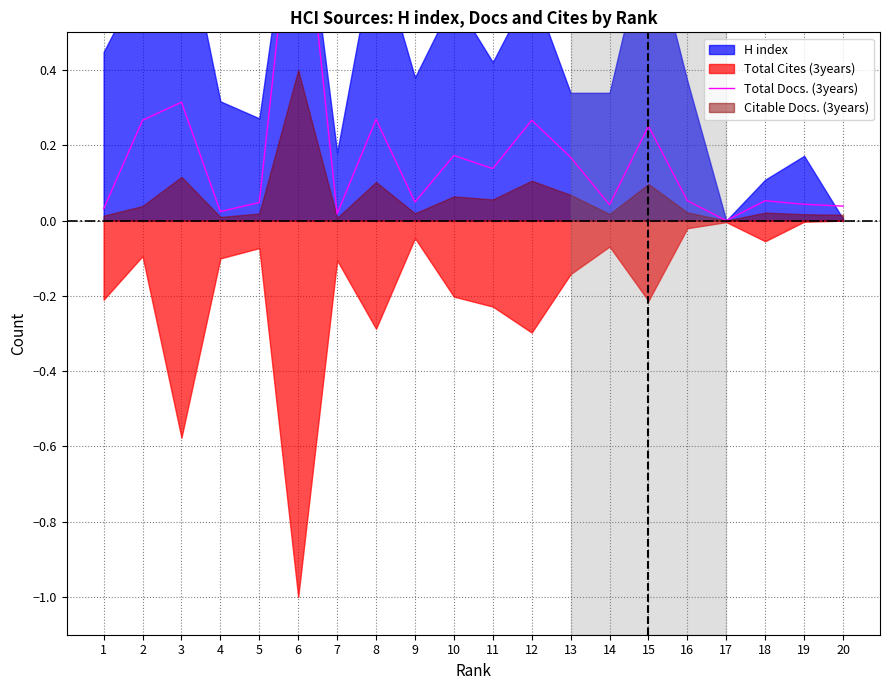

Reading right to left, extract all data points from this chart.

0.0	0.0	0.1	0.0	0.1	0.3	0.0	0.2	0.3	0.1	0.2	0.0	0.3	0.0	1.0	0.0	0.0	0.3	0.3	0.0